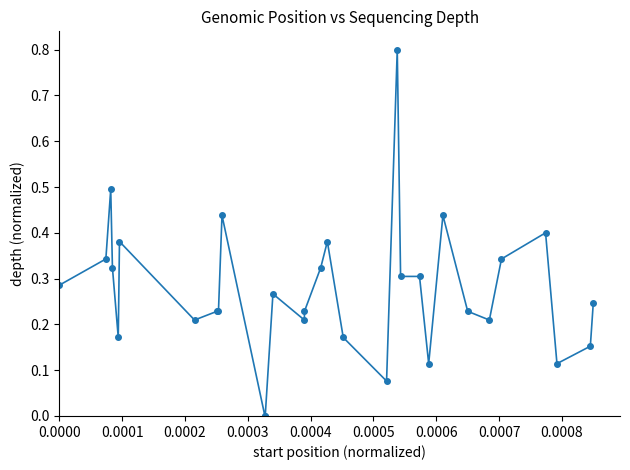

True or false: there are more than 1 points higher than both neighbors.

True